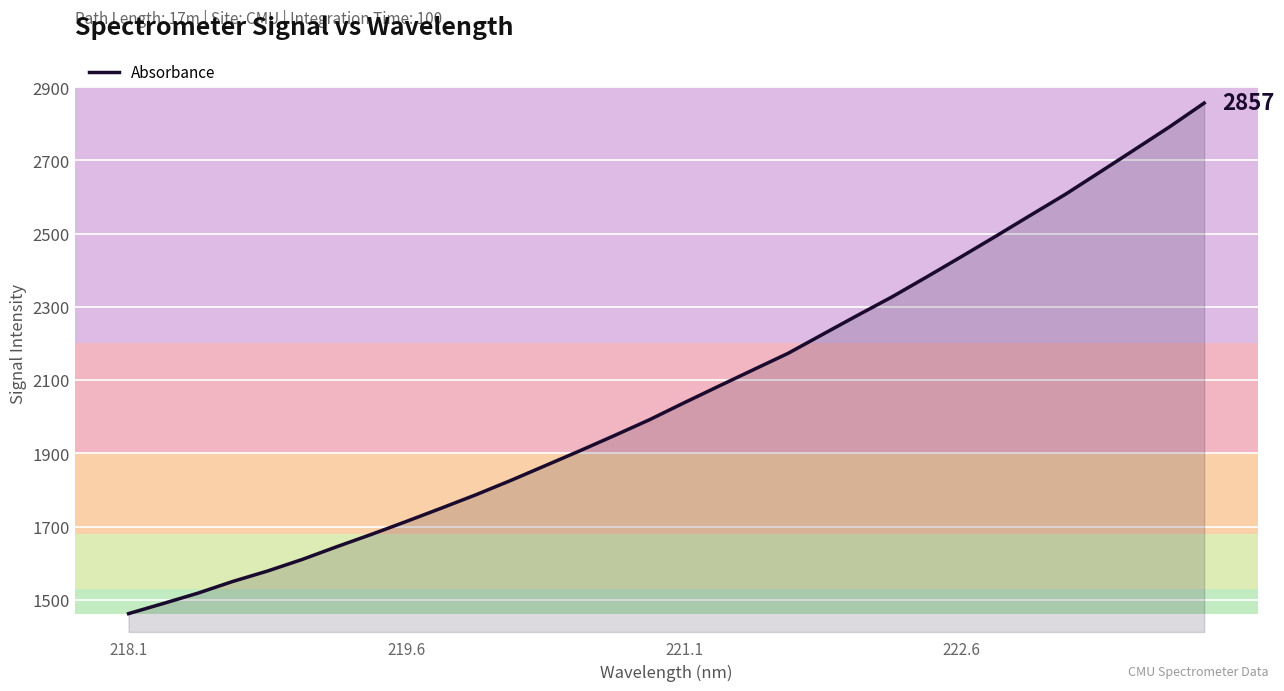

What is the greatest value displayed?

2856.6